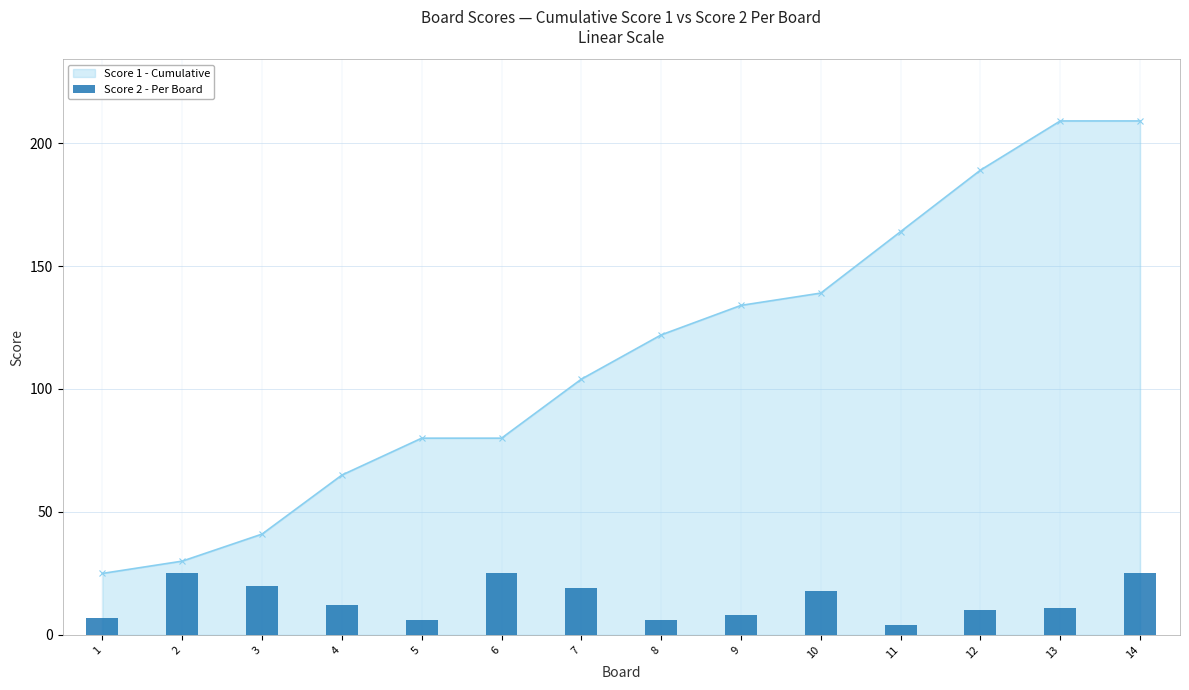

Rank the categories by value from lowest to highest.

11, 5, 8, 1, 9, 12, 13, 4, 10, 7, 3, 2, 6, 14